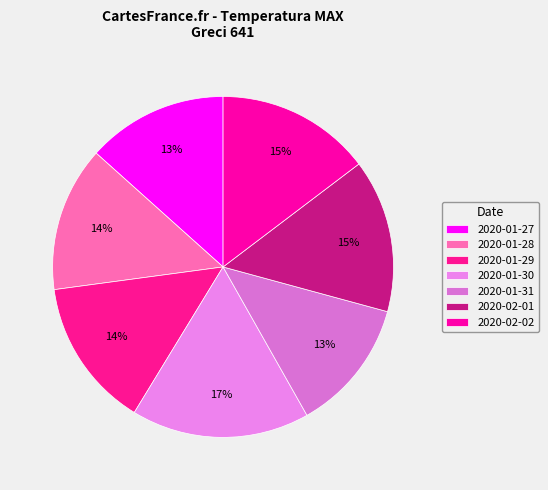

Rank the categories by value from highest to lowest.

2020-01-30, 2020-02-02, 2020-02-01, 2020-01-29, 2020-01-28, 2020-01-27, 2020-01-31